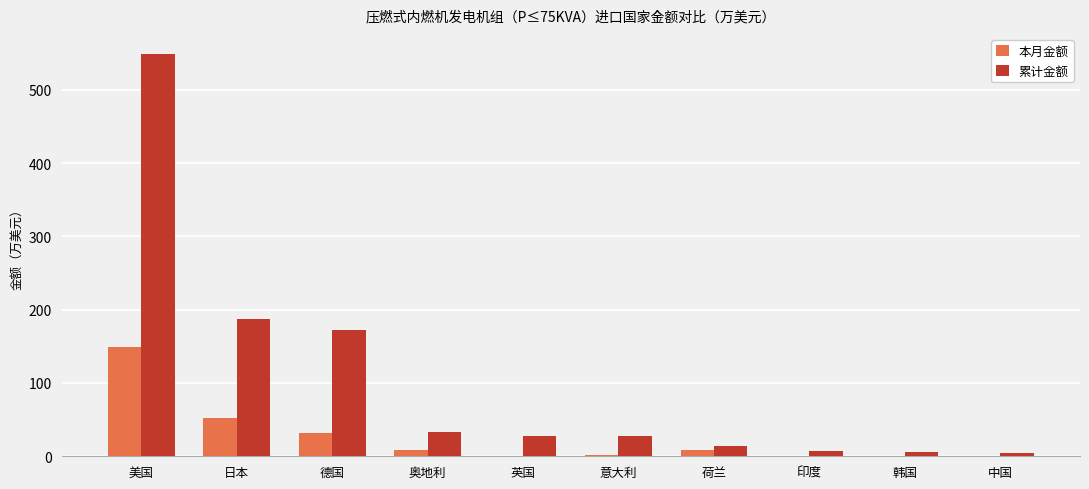

Which series has the largest total across all categories?

累计金额